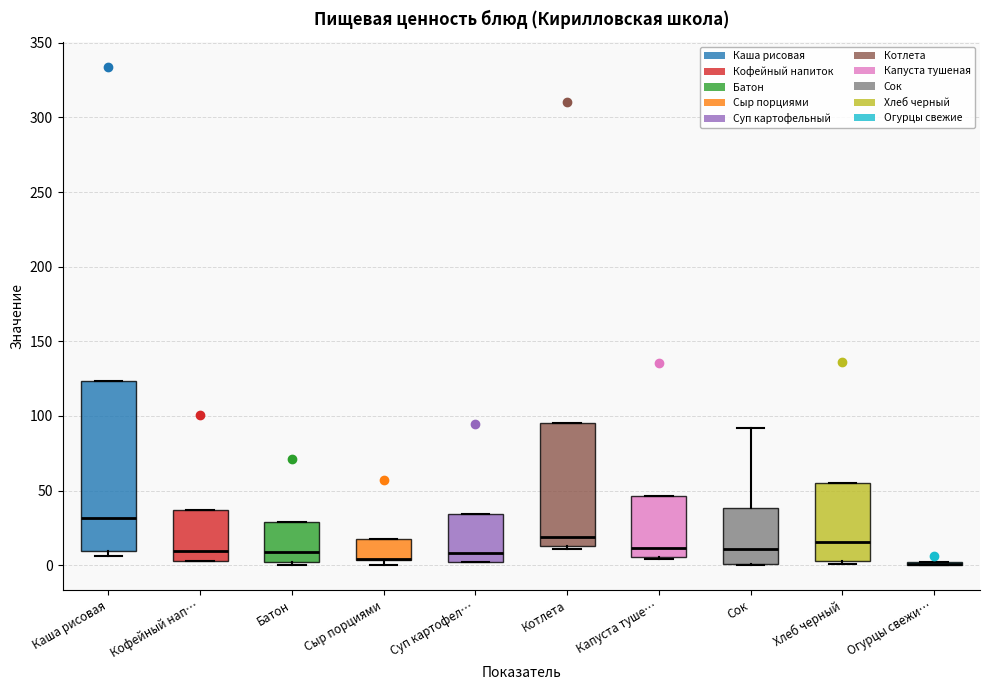

Where is the upper edge of the box for Сыр порциями on the y-axis? The values are not printed on the chart, so give them approximately, as read against the axis.

20